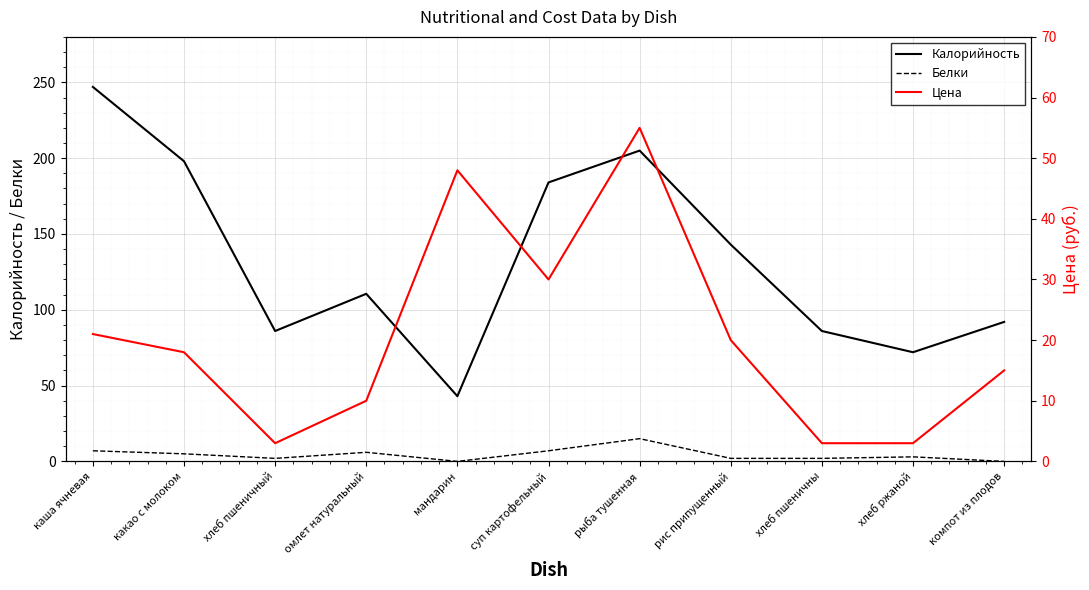

At which label does Цена first exceed 18?

каша ячневая